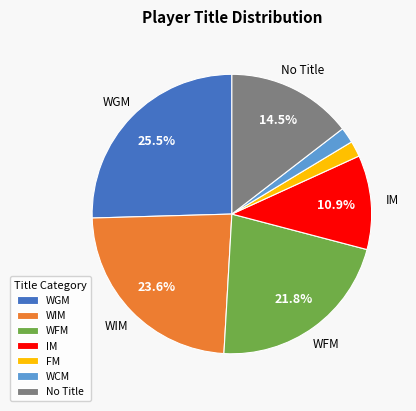

How many segments does this pie chart have?

7